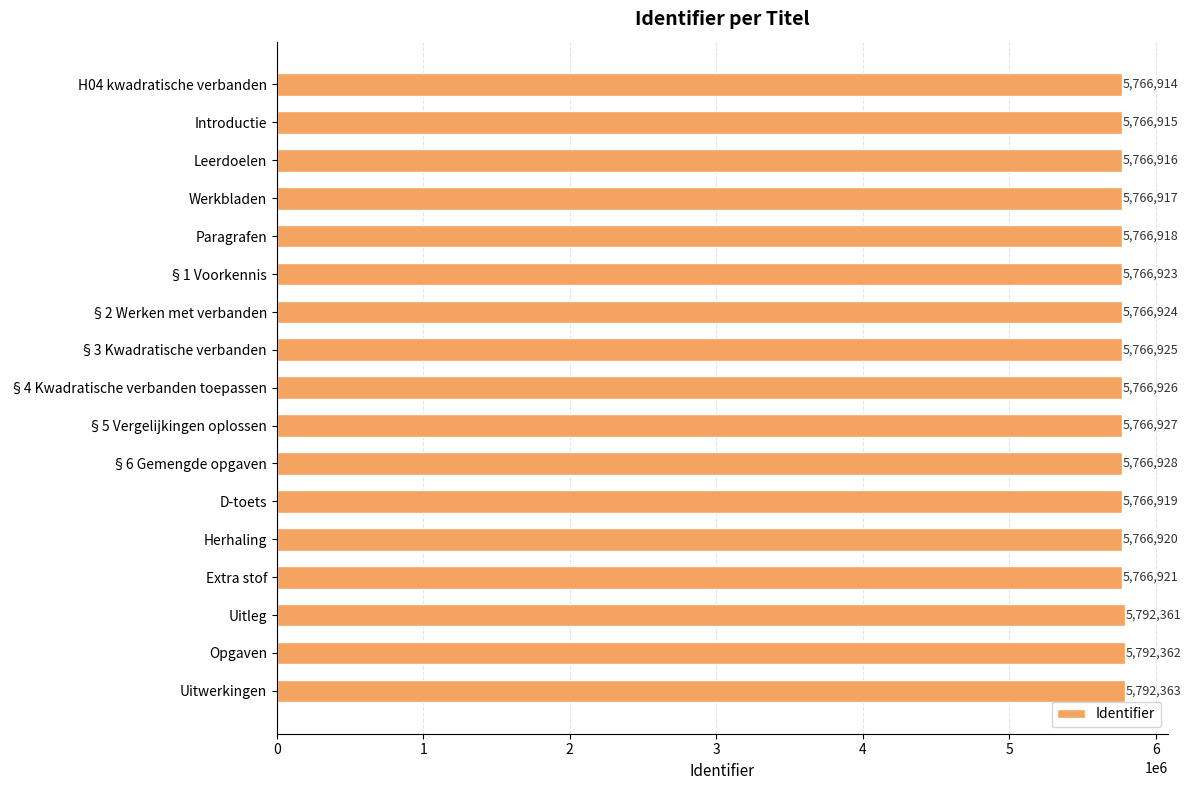

What is the smallest value displayed?

5766914